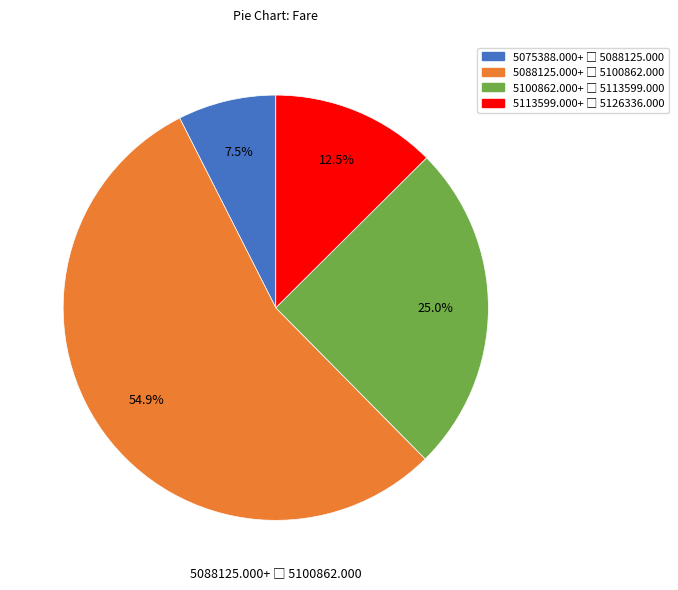

Is there a majority slice in this chart?

Yes